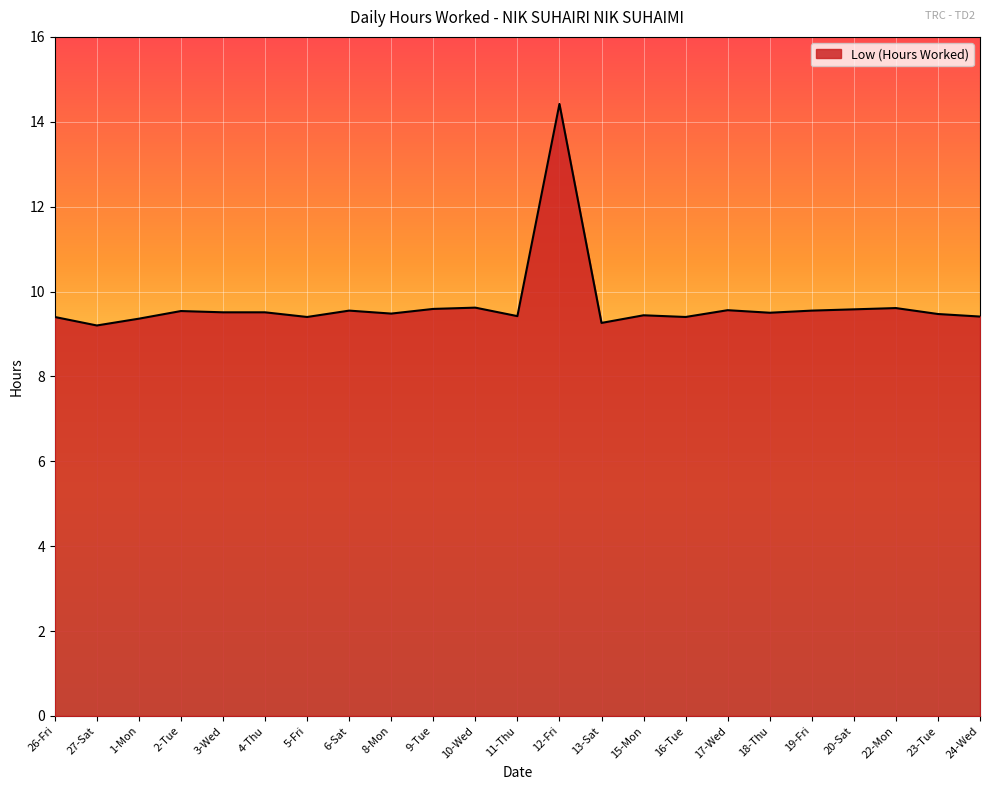

True or false: the data has more than 0 interior local peaks.

True